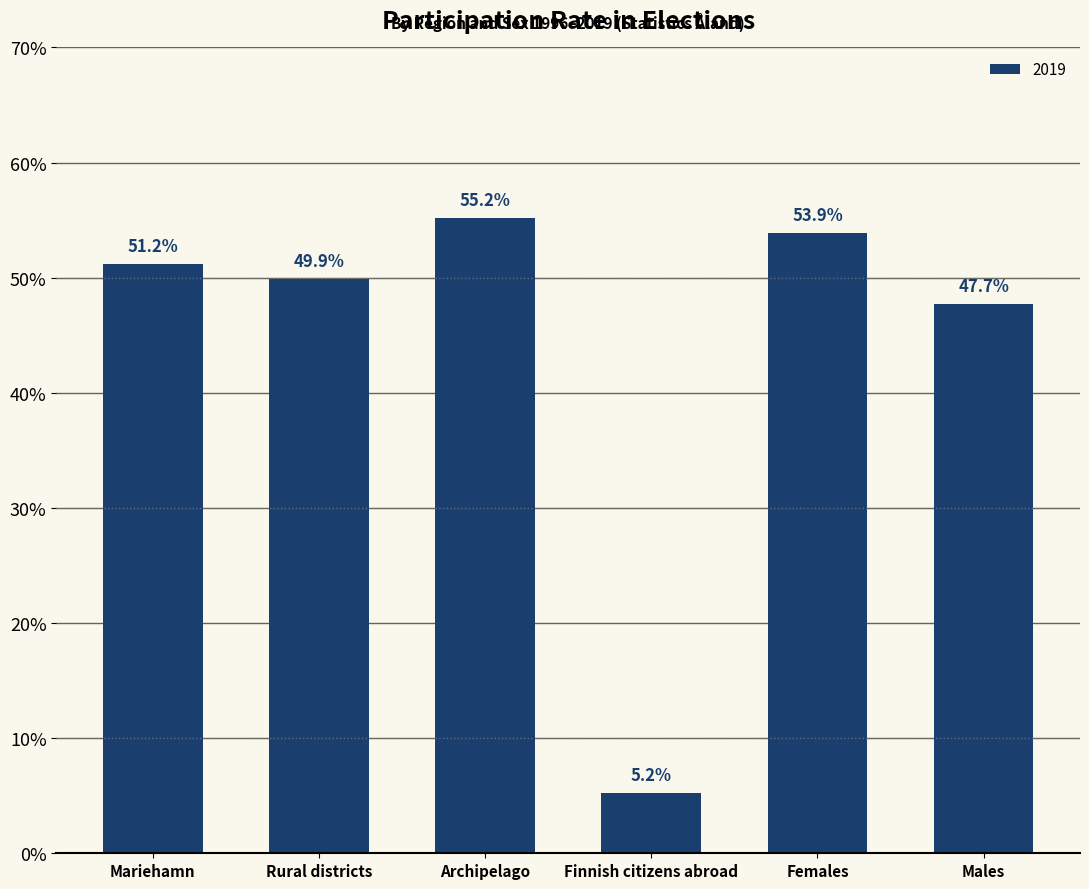

What is the sum of all values?

263.1